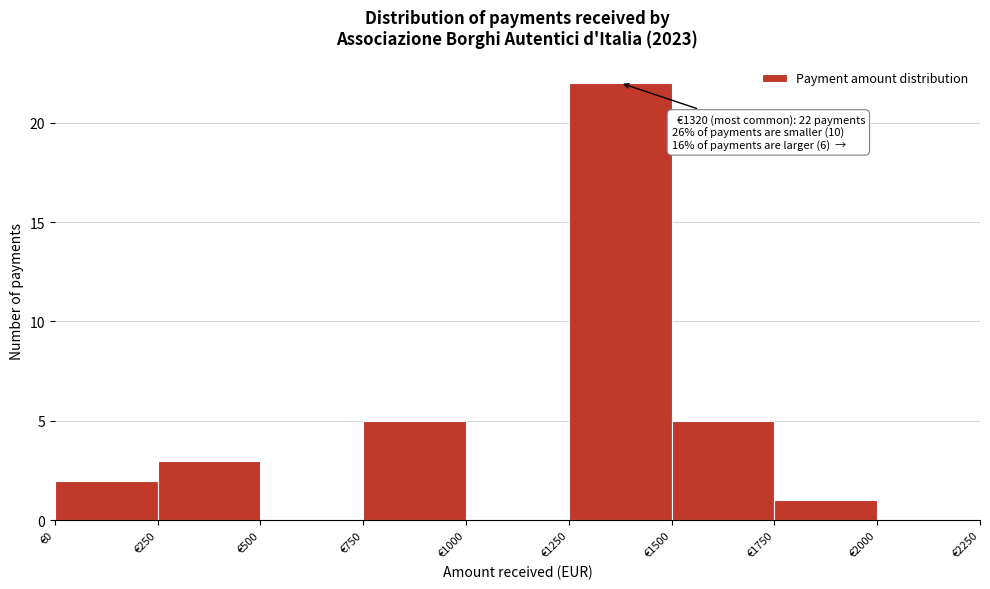

Over which range of the x-axis is the bar tallest?

1250 to 1500